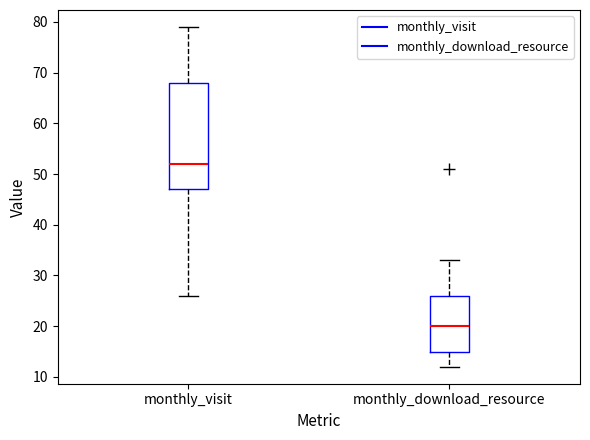

Which box is the tallest, from its lower edge to its upper edge?

monthly_visit